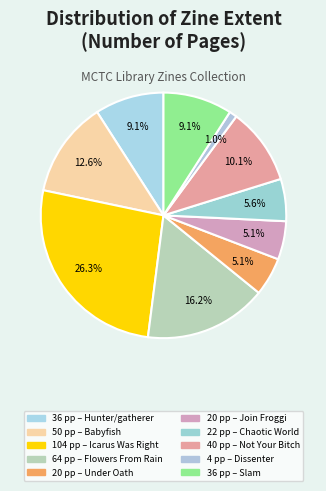

Is there a majority slice in this chart?

No